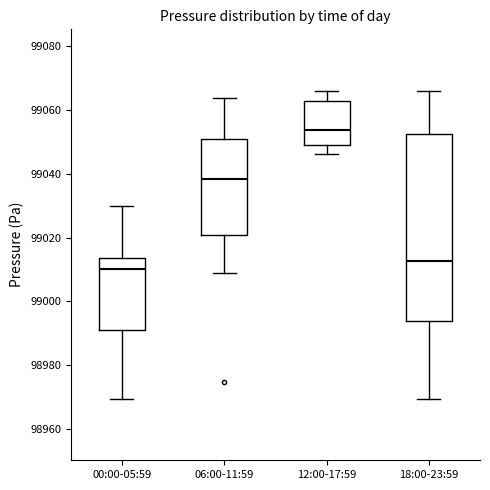

Which box is the tallest, from its lower edge to its upper edge?

18:00-23:59